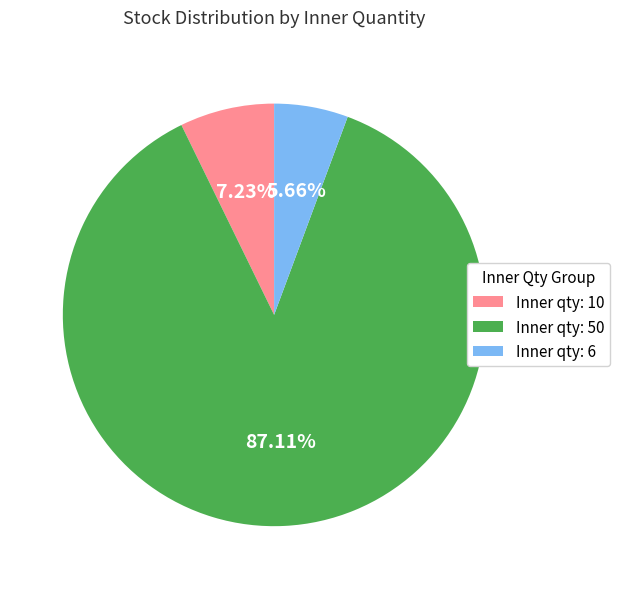

Which slice represents more than half of the pie?

Inner qty: 50